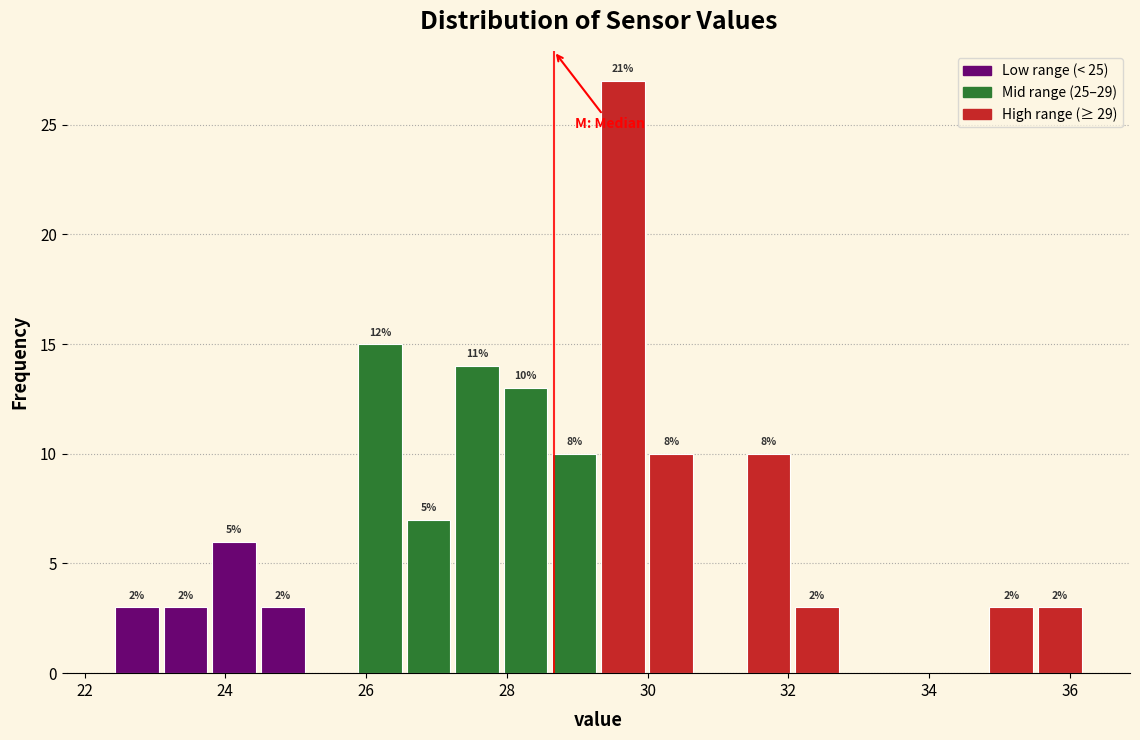

Read against the x-axis, roughly where is the centre of the tallest bar?

29.6